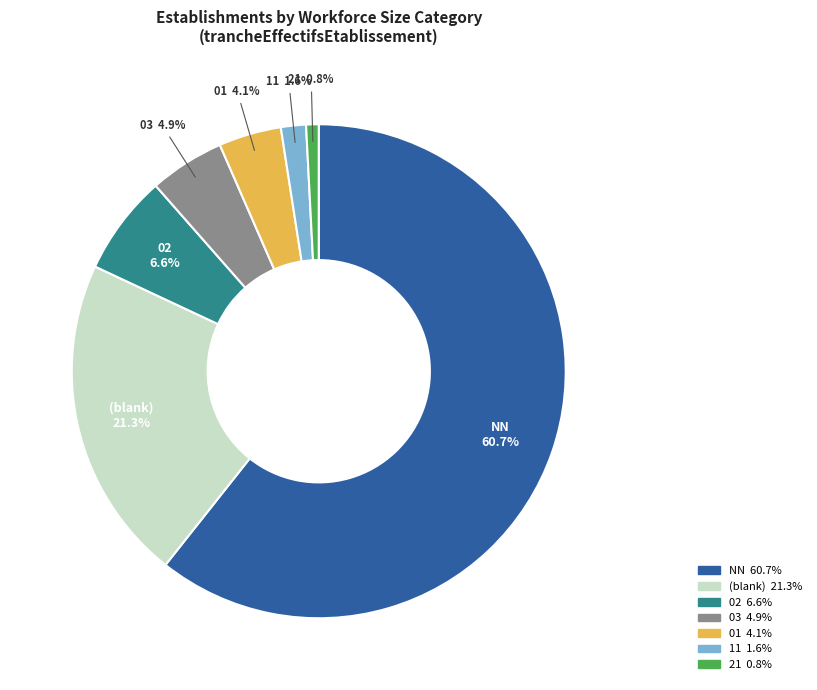

Is there any slice that represents more than half of the pie?

Yes